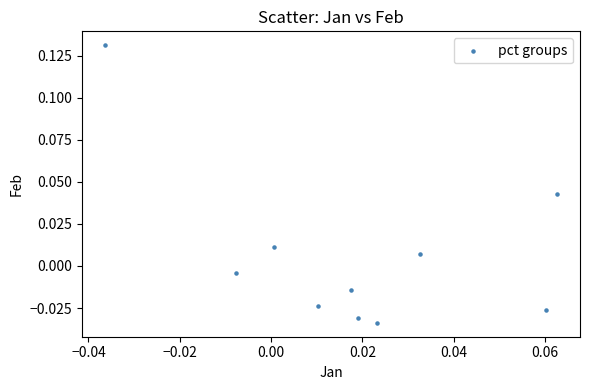

Count the number of points in this scatter plot.

10